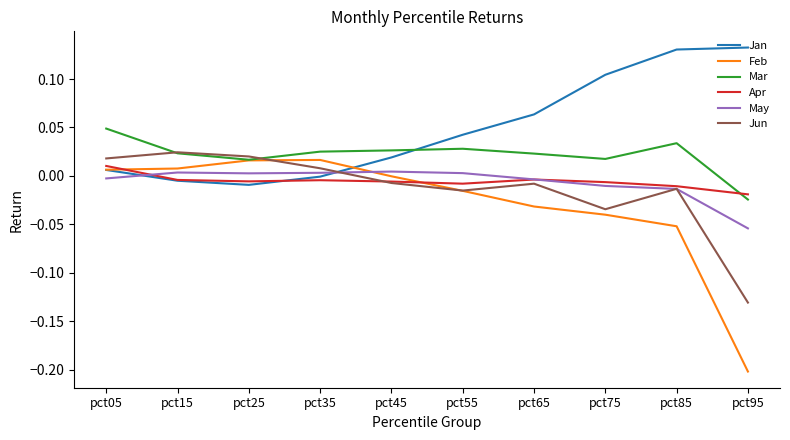

What are all the series names shown in the legend?

Jan, Feb, Mar, Apr, May, Jun